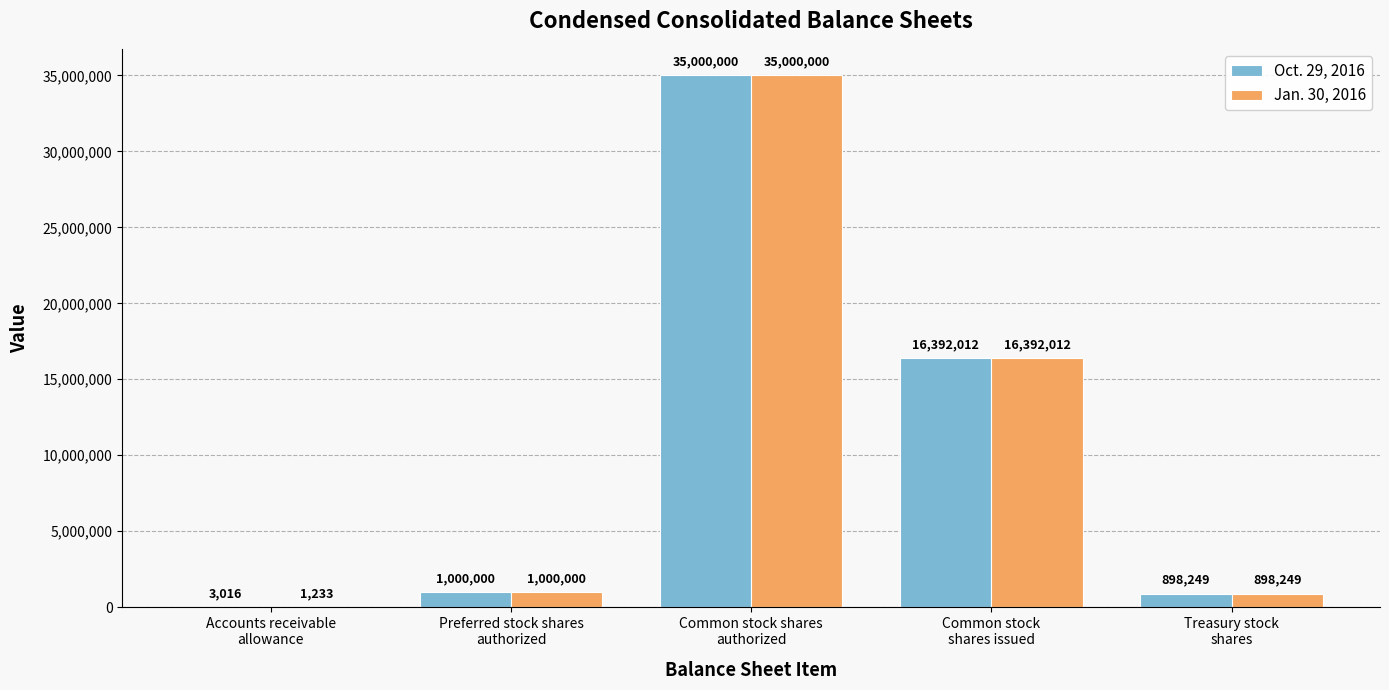

At which category is the sum across all series the highest?

Common stock shares
authorized